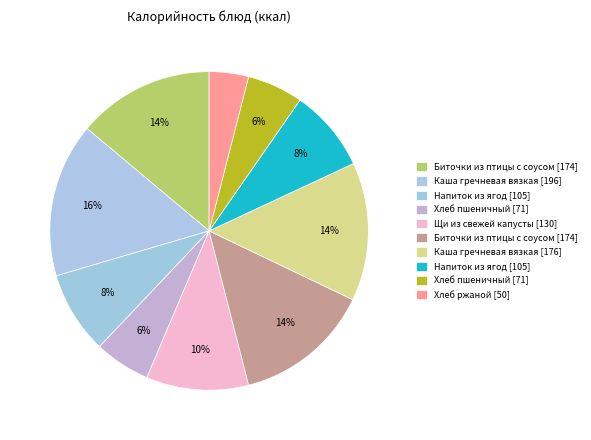

Count the number of slices in the pie.

10